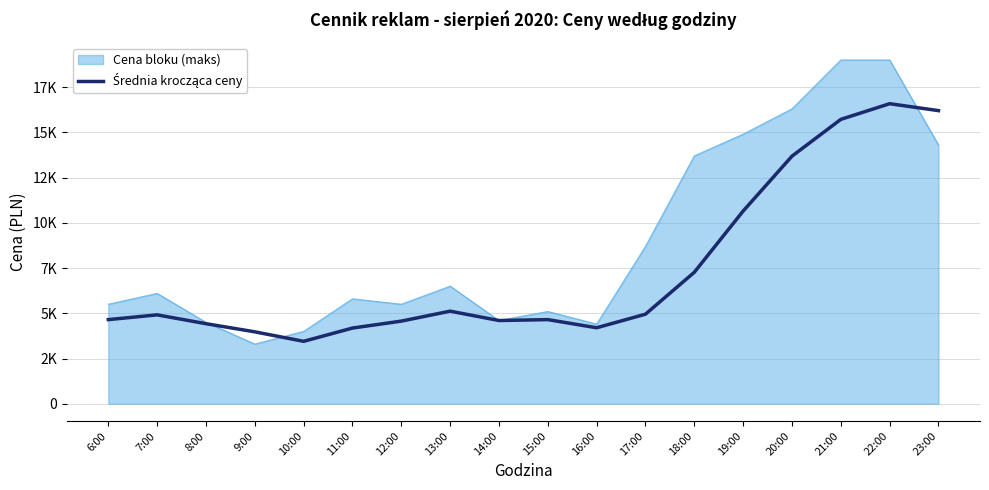

Between 17:00 and 18:00, which is larger?

18:00